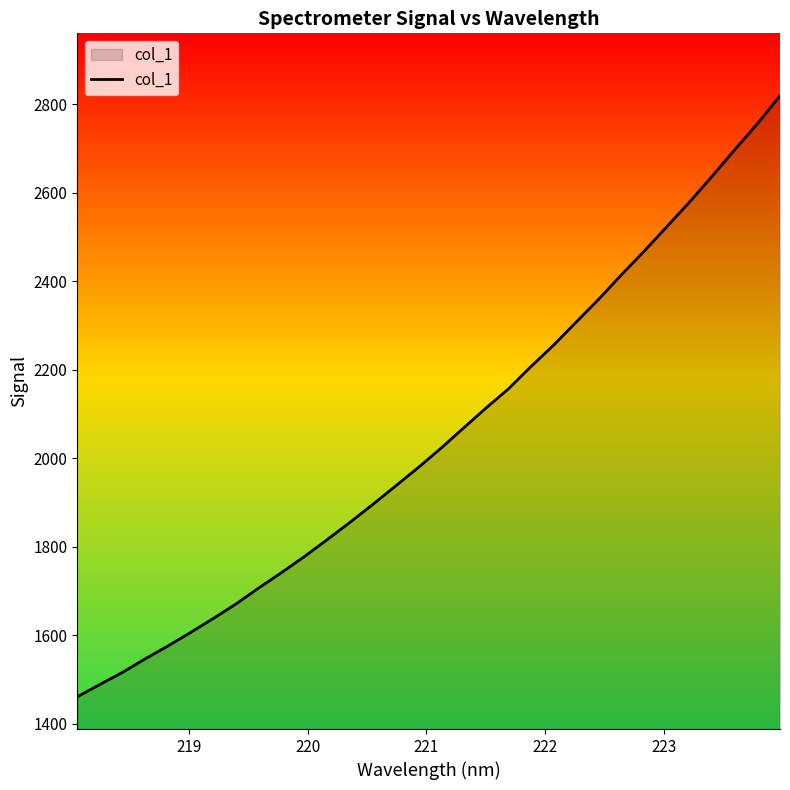

What is the difference between the maximum and minimum values?

1357.9